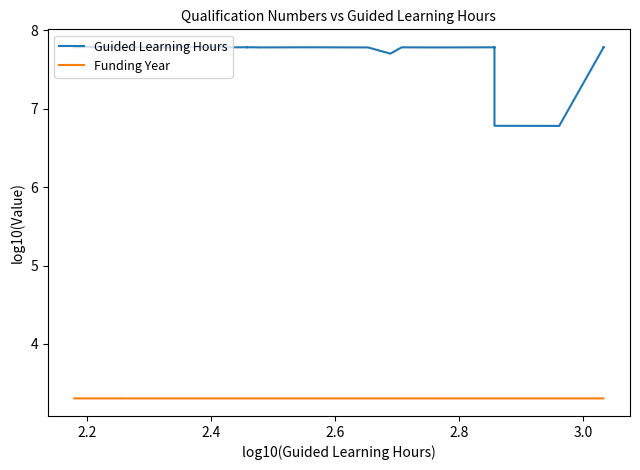

At how many categories does at least one series exceed 6?

34